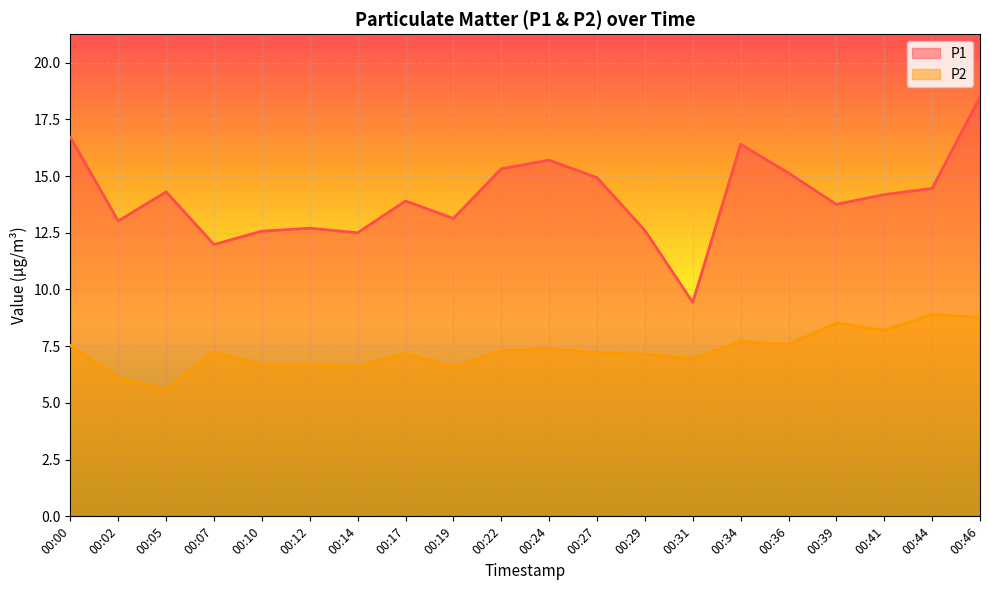

What is the approximate value of P2 at 00:12?

6.7